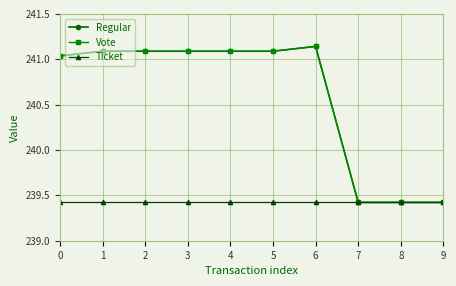

Rank the categories by Regular value from highest to lowest.

6, 1, 2, 3, 4, 5, 0, 7, 8, 9